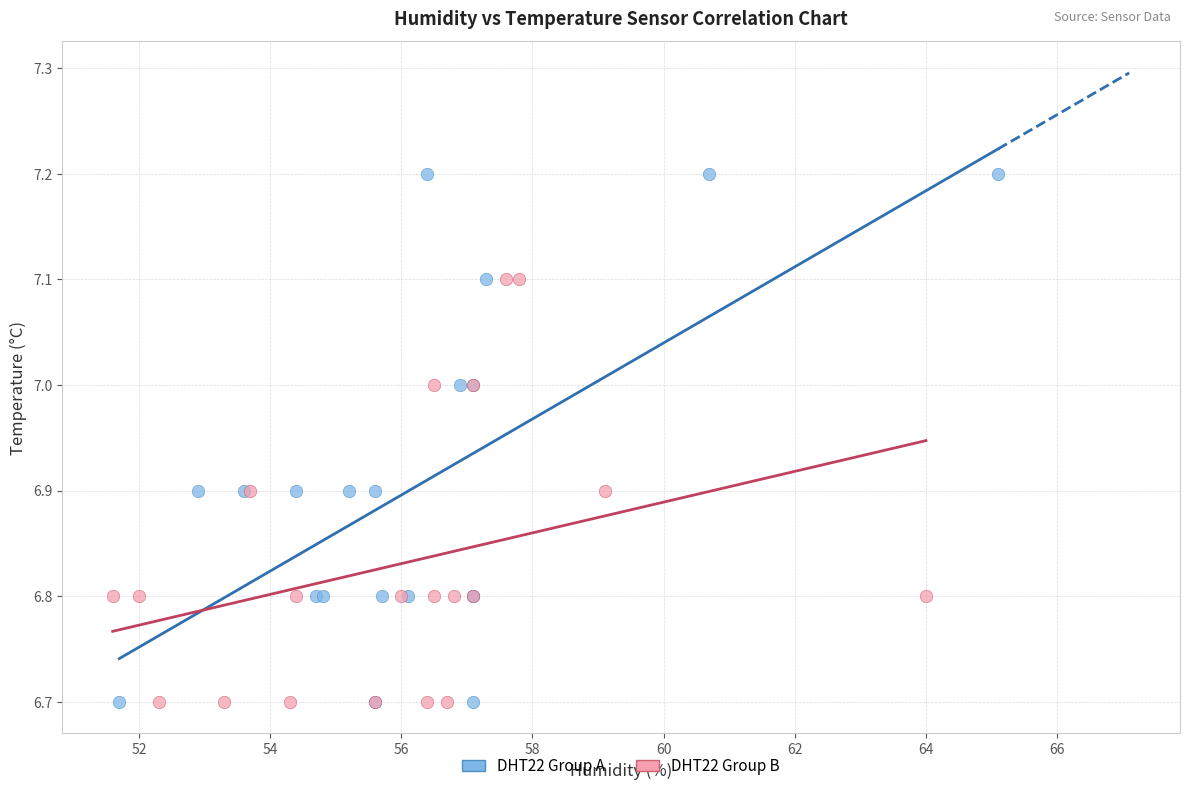

Which series contains the highest Y value?

DHT22 Group A